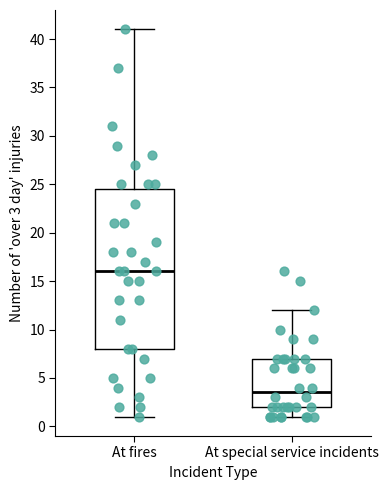

Reading left to right, read every box against the y-axis: the position of its median line, the range the box covers, and the ends of its whiskers. The values are not printed on the chart, so give them approximately, as read against the axis.

At fires: median 16.0, box 8.0 to 24.5, whiskers 1.0 to 41.0
At special service incidents: median 3.5, box 2.0 to 7.0, whiskers 1.0 to 12.0